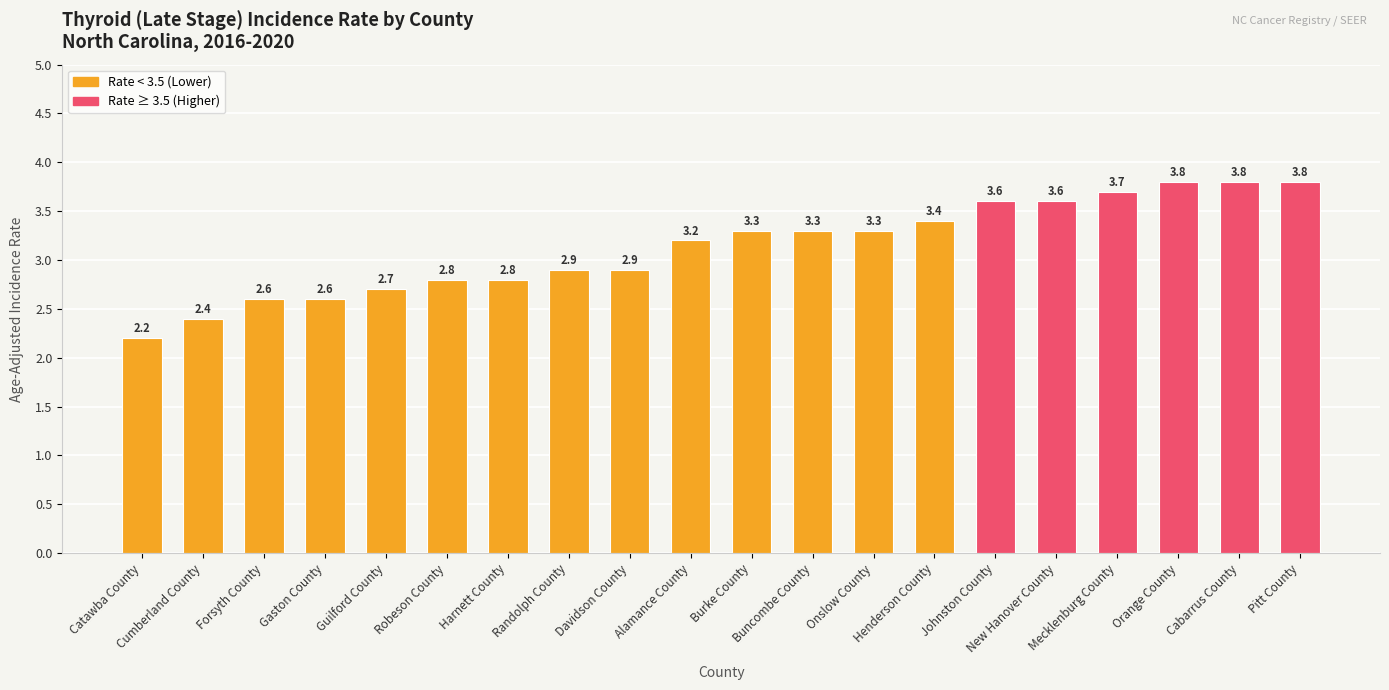

At which category does the chart reach its minimum across all series?

Catawba County